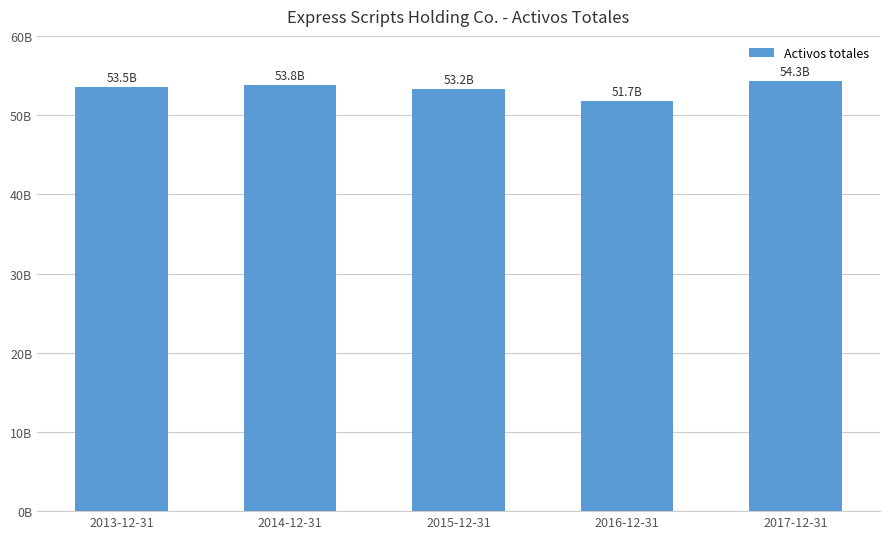

What is the difference between the second highest and second lowest values?

555600